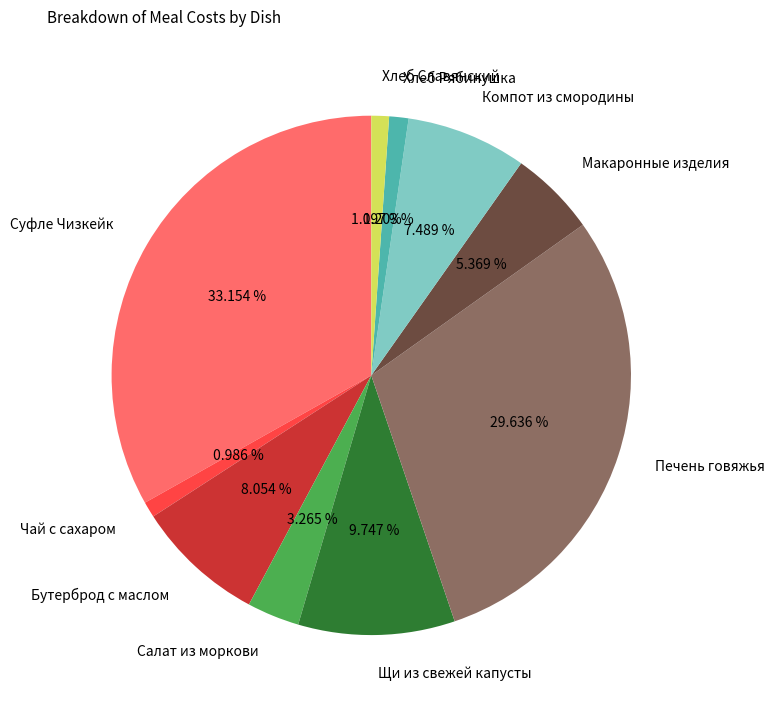

How many slices are in this pie chart?

10